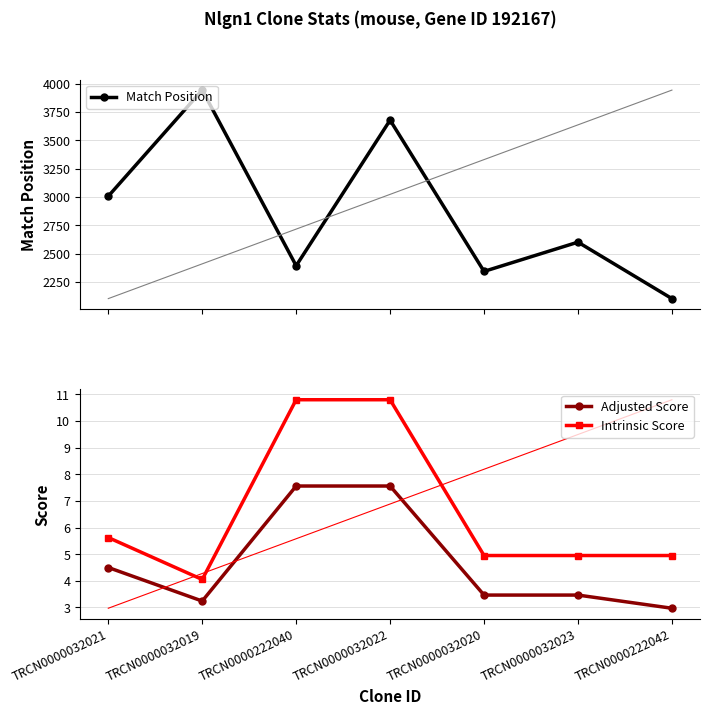

What value does the Match Position series have at TRCN0000032021?

3006.0